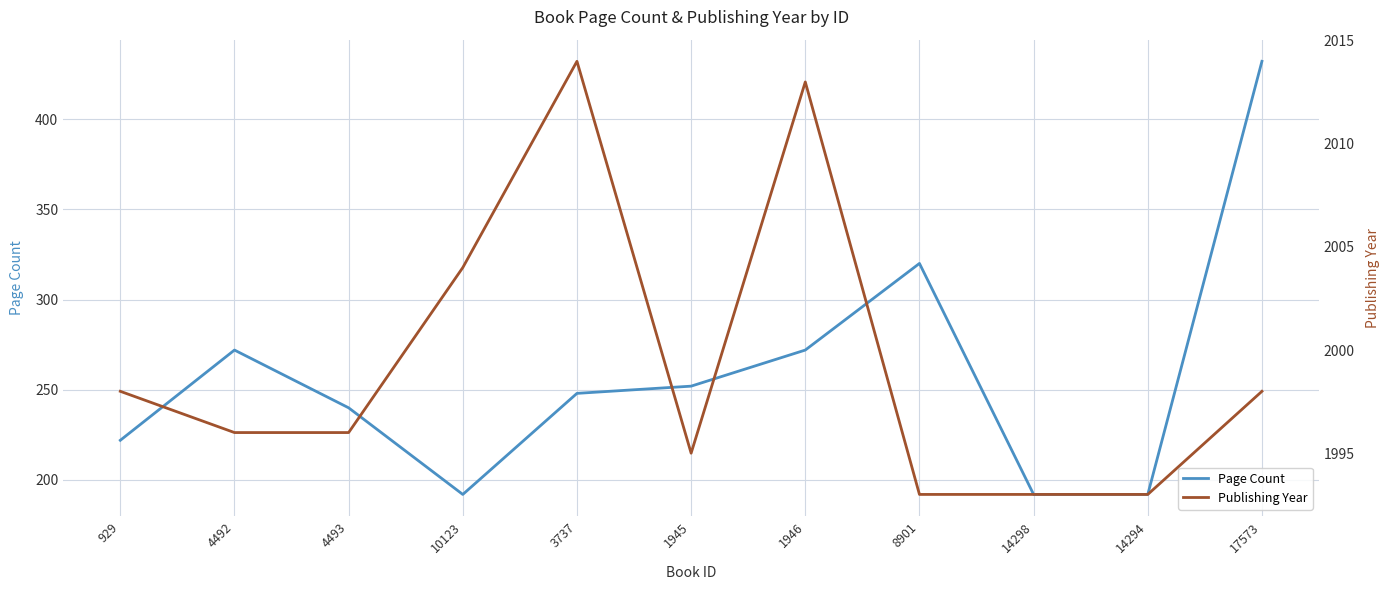

What is the highest value of the Publishing Year series?

2014